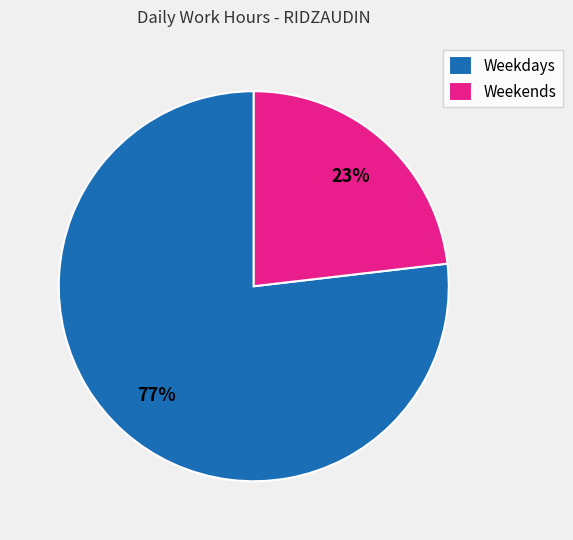

Rank the categories by value from highest to lowest.

Weekdays, Weekends